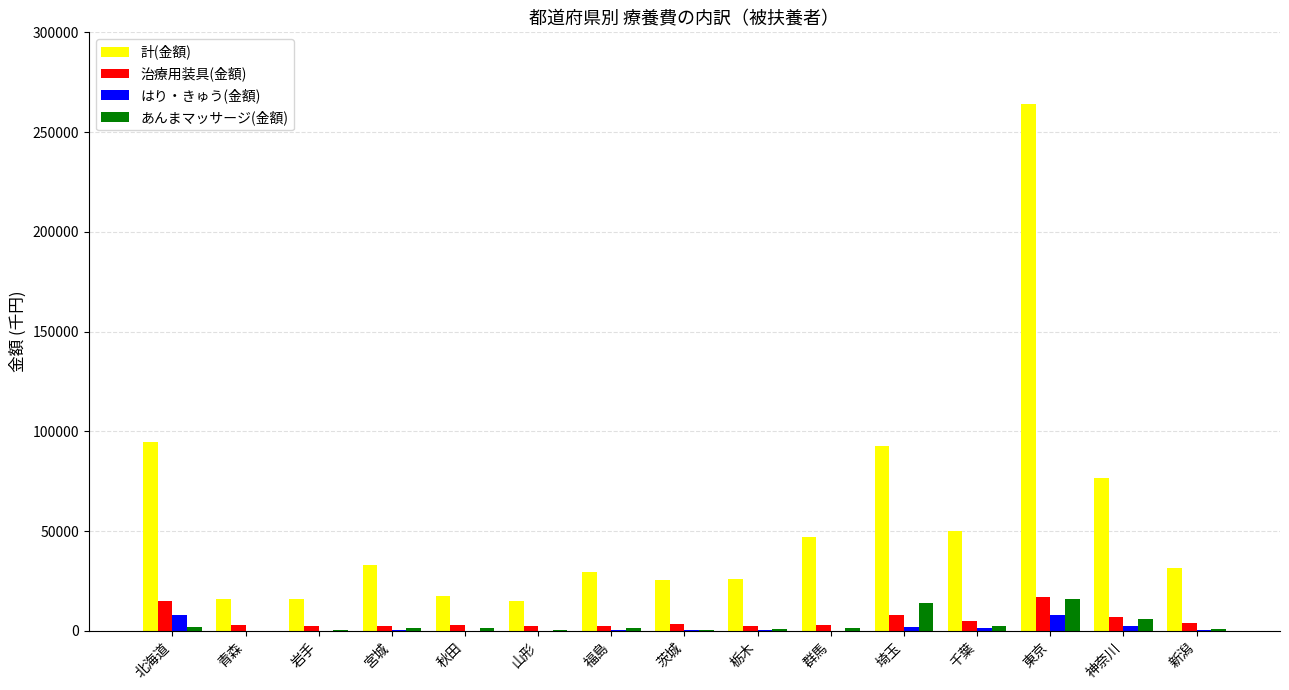

What is the sum of the あんまマッサージ(金額) values at 新潟 and 千葉?

3349.1